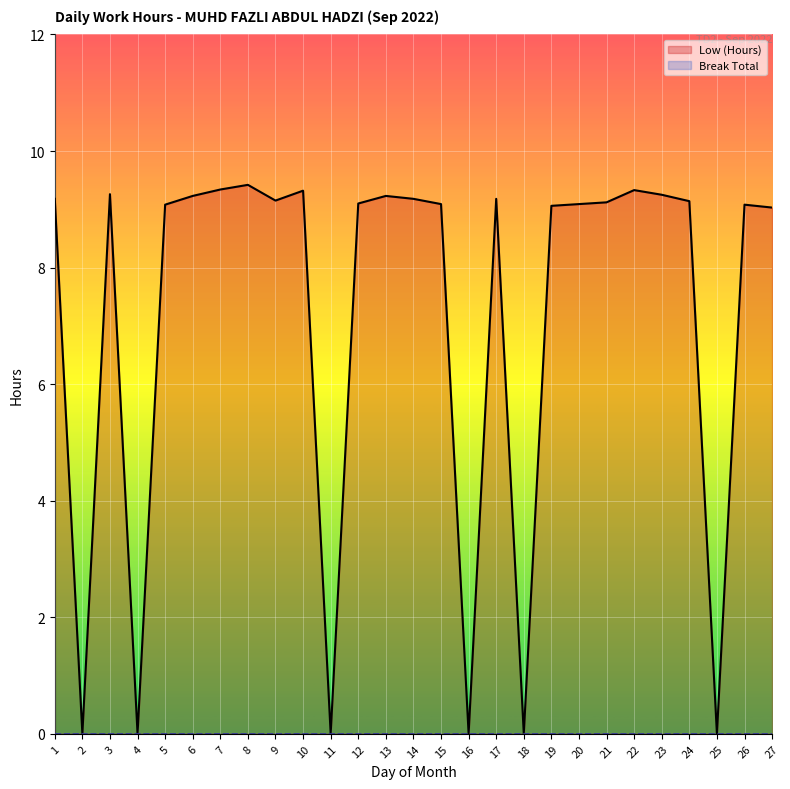

What is the total value across all series at 12?

9.1